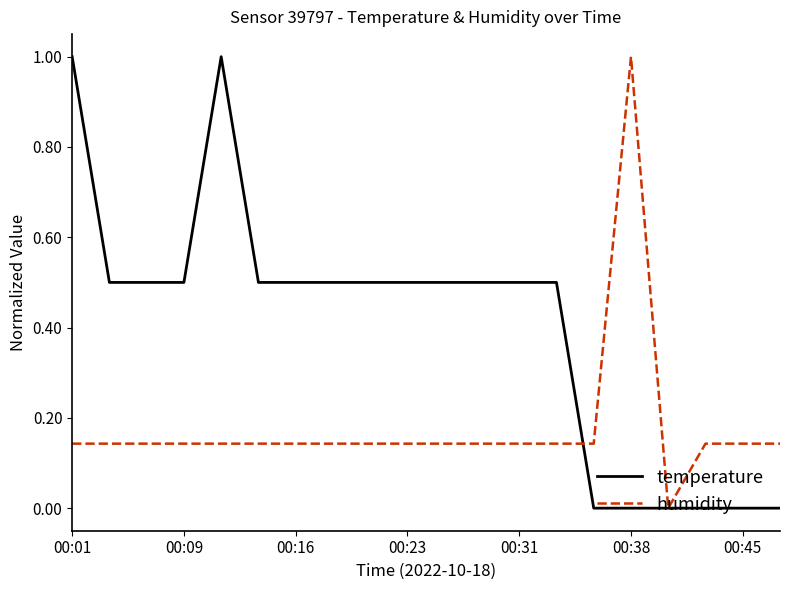

Rank the series by their average value, from highest to lowest.

temperature, humidity